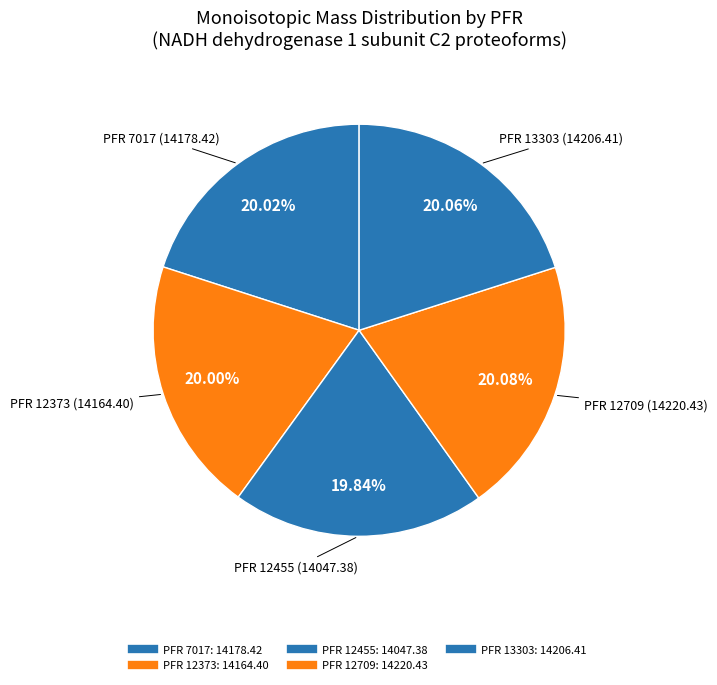

How many slices are in this pie chart?

5